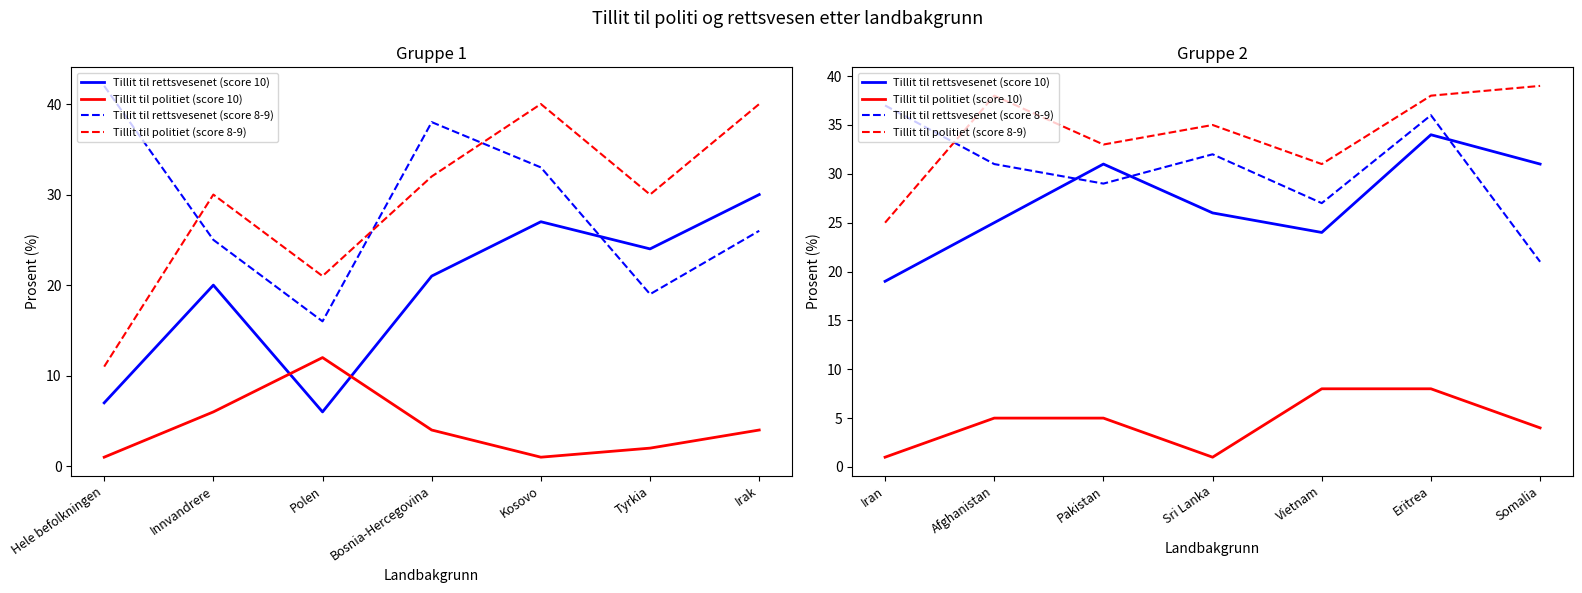

What is the value of the Tillit til politiet (score 10) point at the 7th from the left?

4